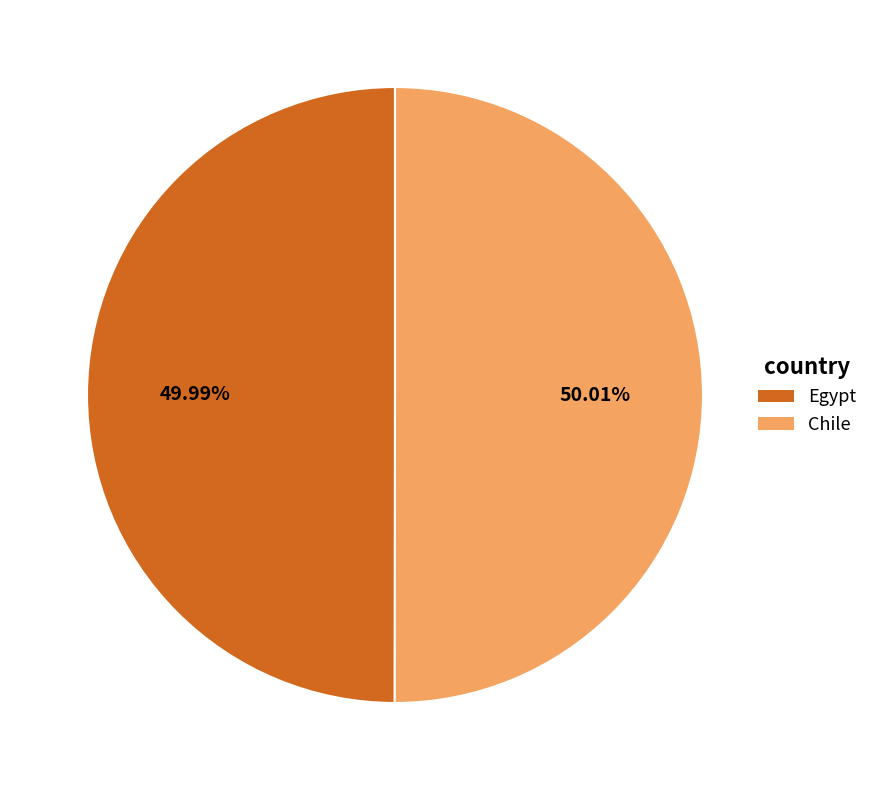

What is the total percentage of Egypt and Chile?

100.0%